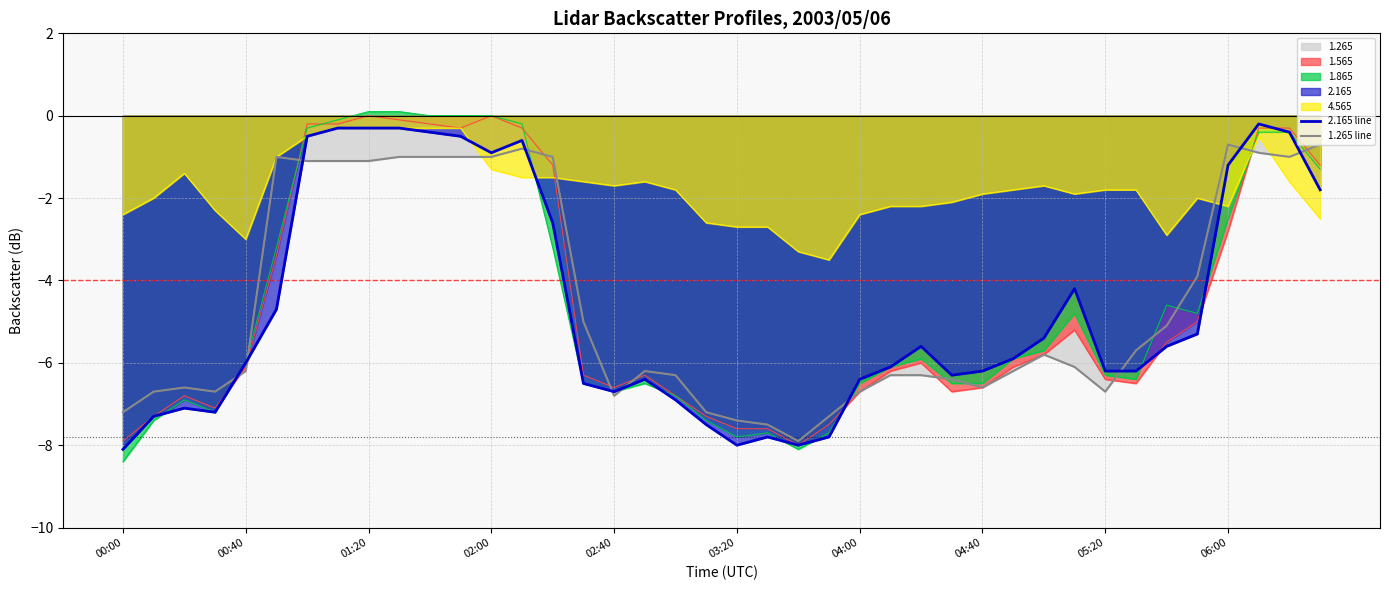

Is it true that 1.265 line equals -5.0 at 19?

False